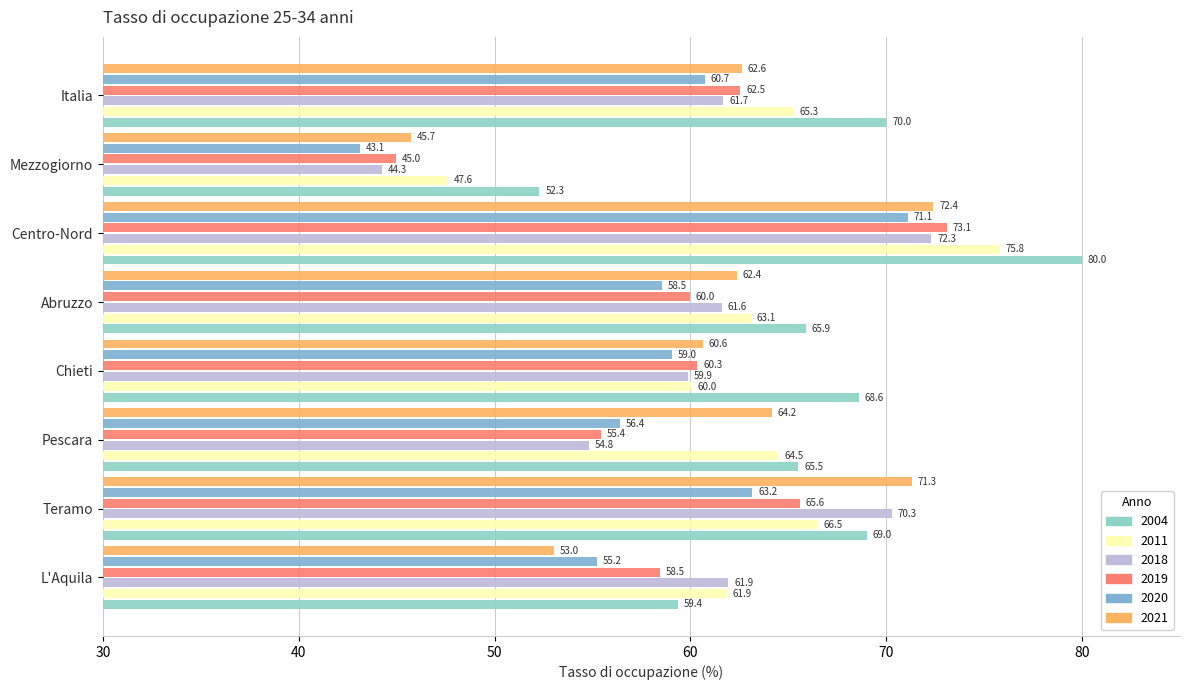

What is the label of the 6th bar from the left?

Centro-Nord